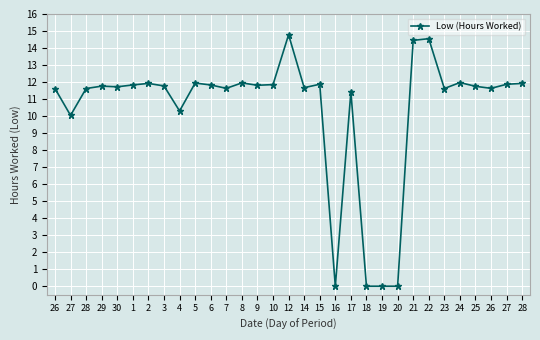

Rank the categories by value from highest to lowest.

12, 22, 21, 24, 8, 5, 2, 28, 15, 27, 10, 1, 6, 9, 3, 29, 25, 30, 14, 7, 26, 26, 28, 23, 17, 4, 27, 16, 18, 19, 20